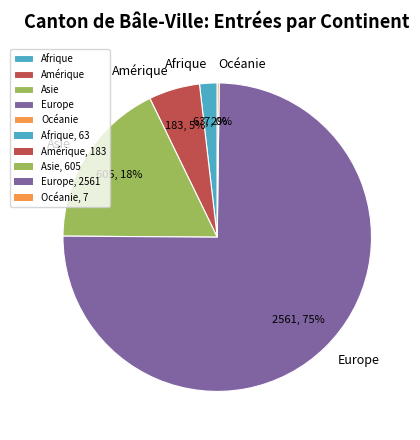

To the nearest percent, what percentage of the pie is Asie?

18%